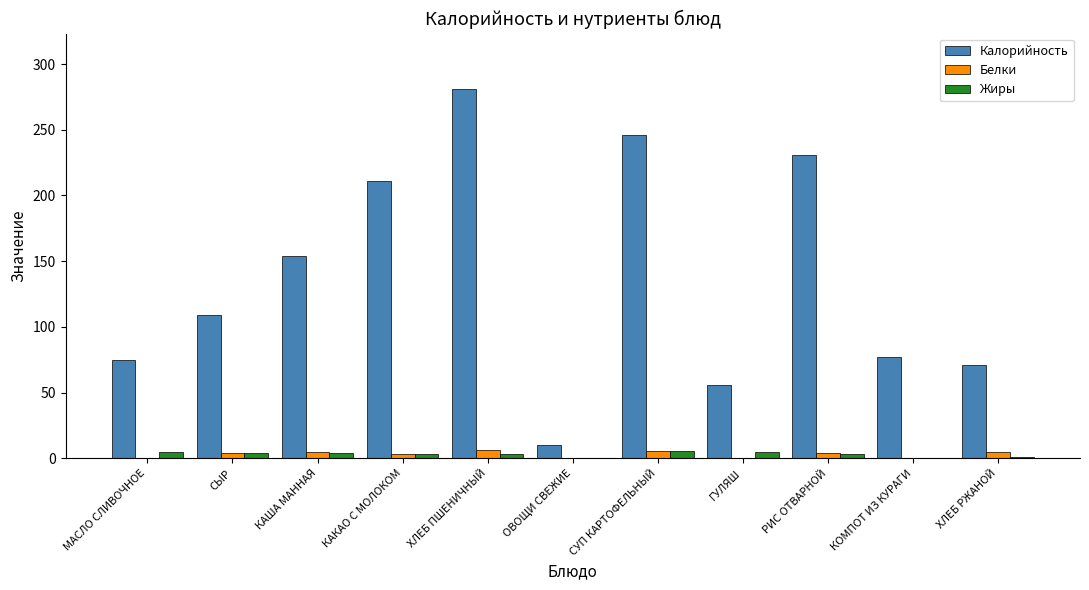

What is the sum of the Калорийность values at СУП КАРТОФЕЛЬНЫЙ and КАША МАННАЯ?

400.0